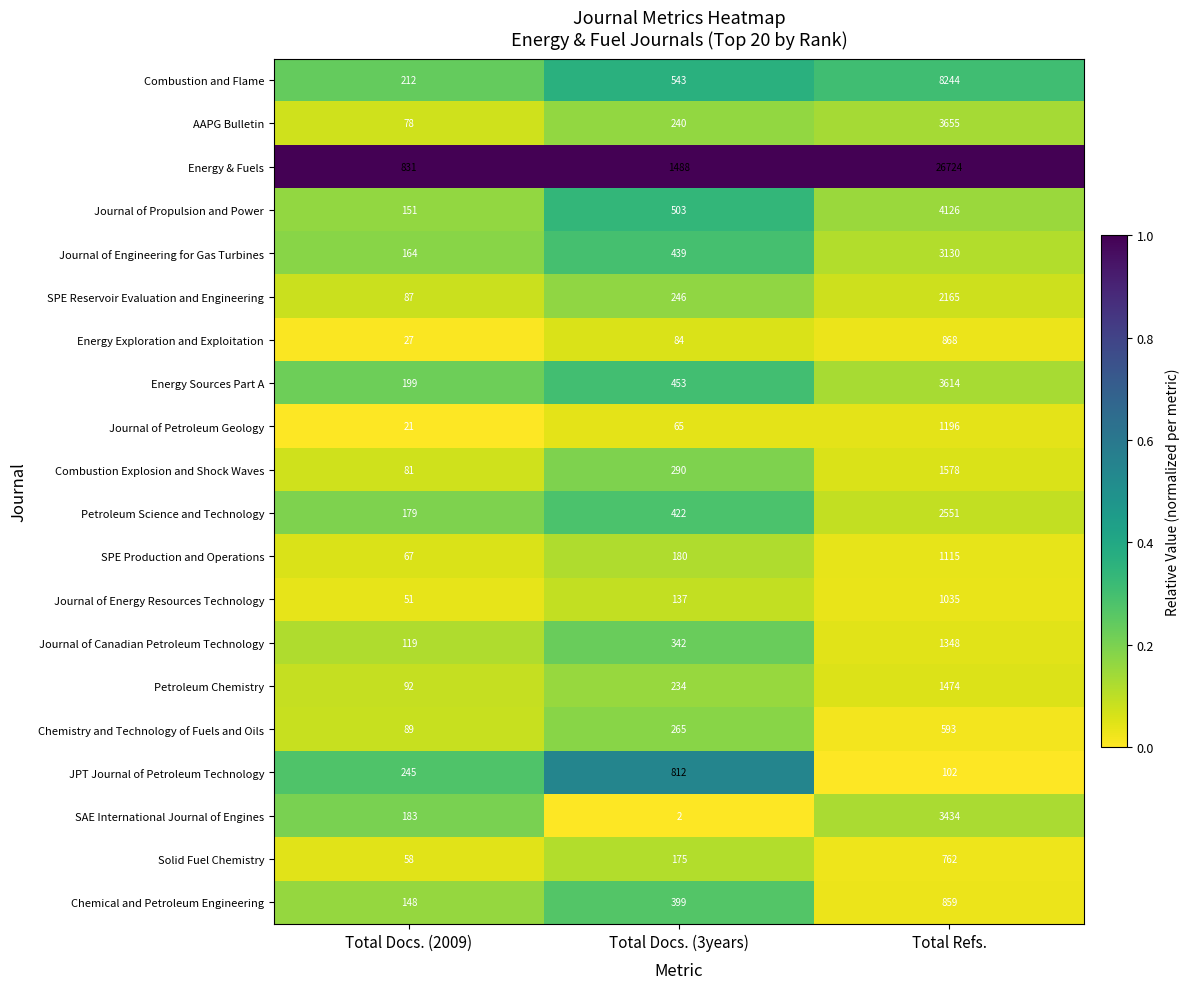

At which label is SPE Production and Operations closest to 591?

Total Docs. (3years)